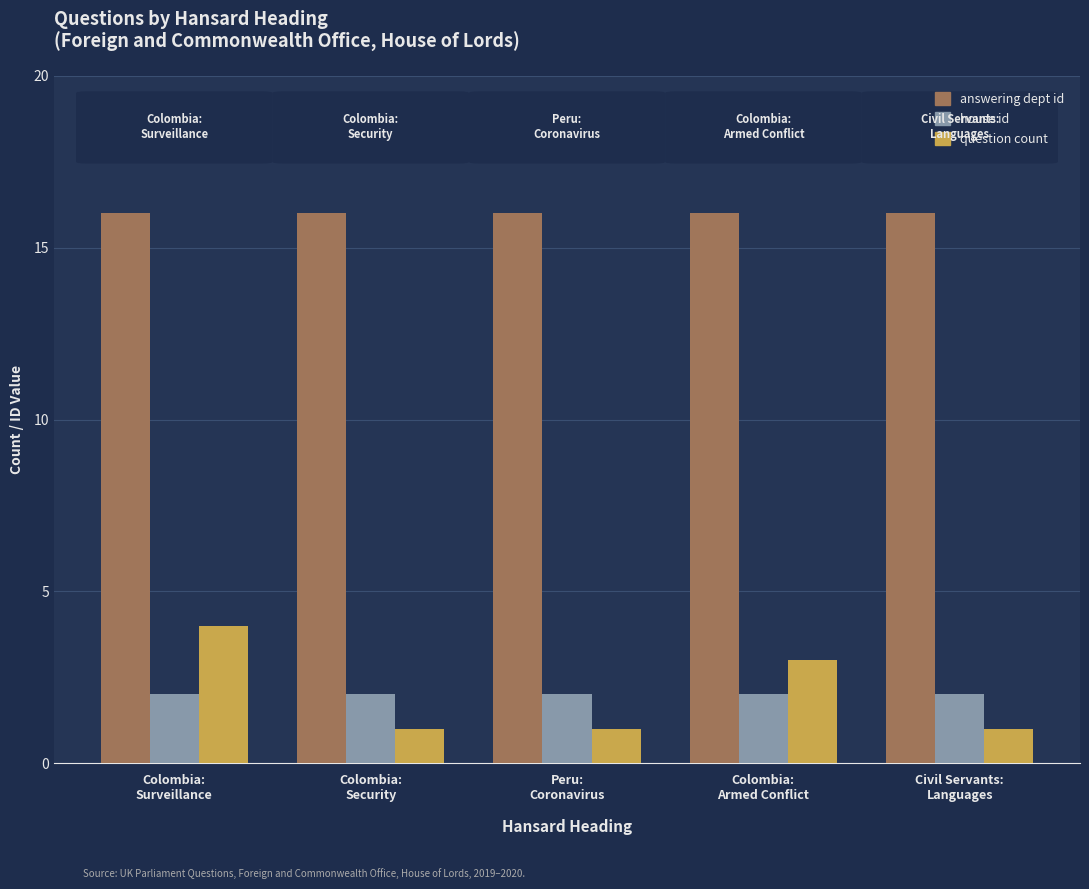

List the series in order of their peak value, highest first.

answering dept id, question count, house id